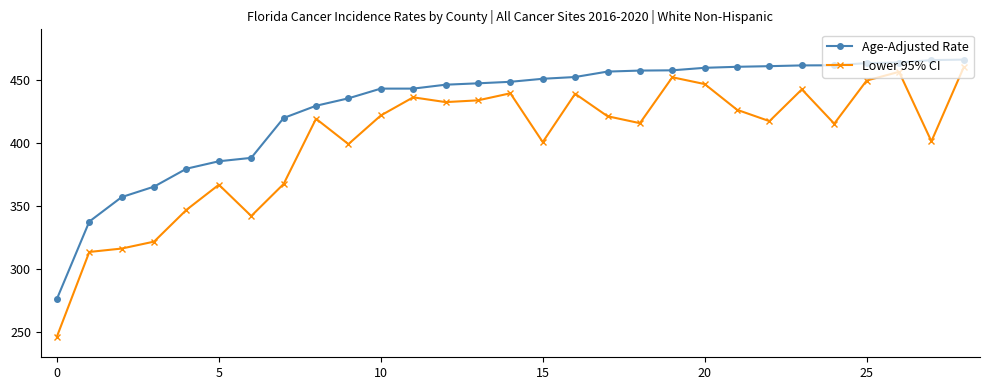

How many values in the Lower 95% CI series are below 419?

14